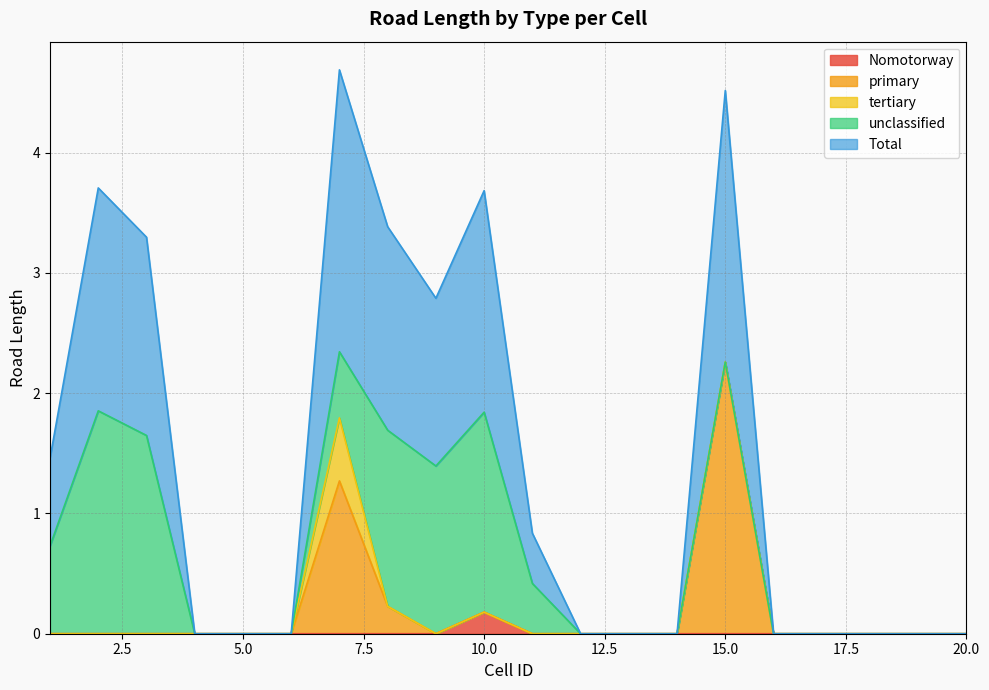

Between 1 and 15, which series saw the biggest shift?

primary